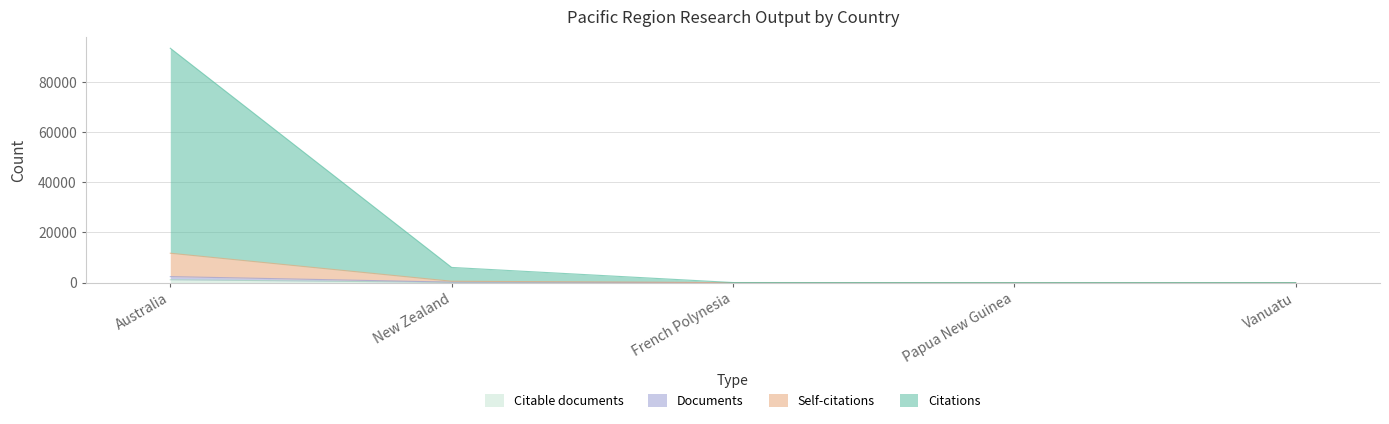

What is the total value across all series at Australia?

93420